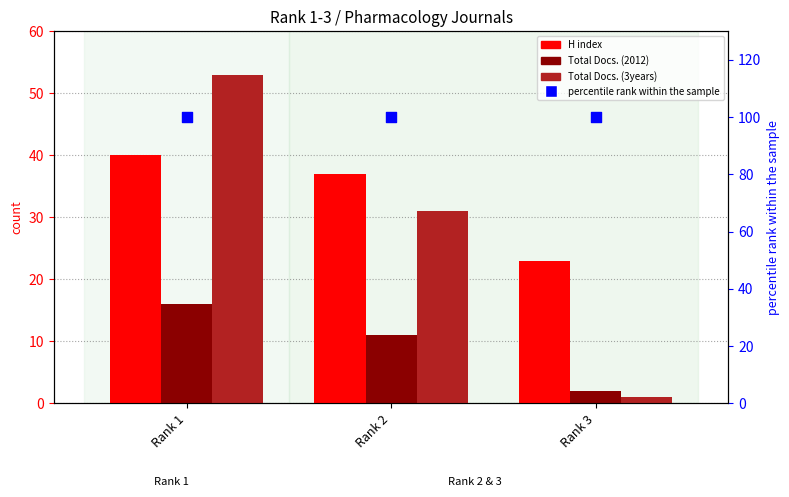

What is the total value across all series at Rank 2?

179